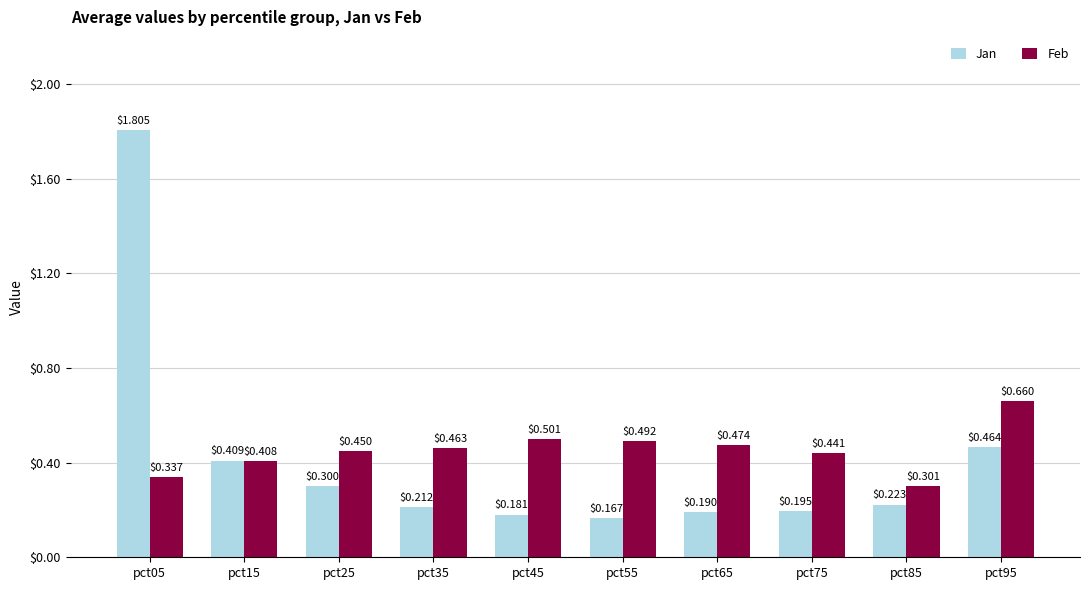

What is the sum of all Feb values?

4.5